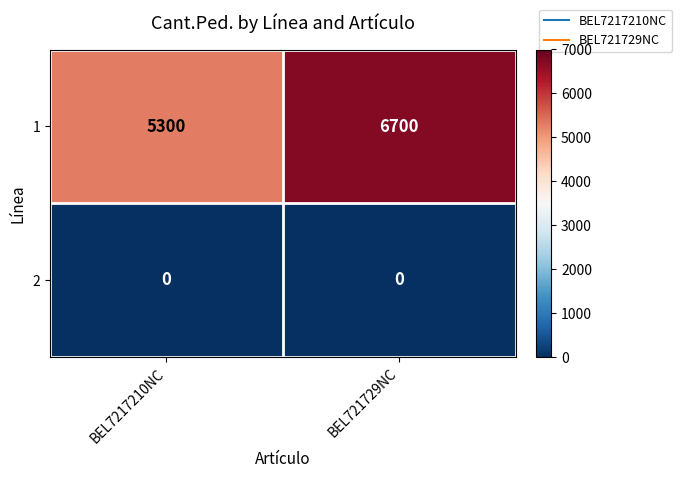

Reading left to right, transcribe all the data shown in this chart.

1: BEL7217210NC=5300	BEL721729NC=6700
2: BEL7217210NC=0	BEL721729NC=0